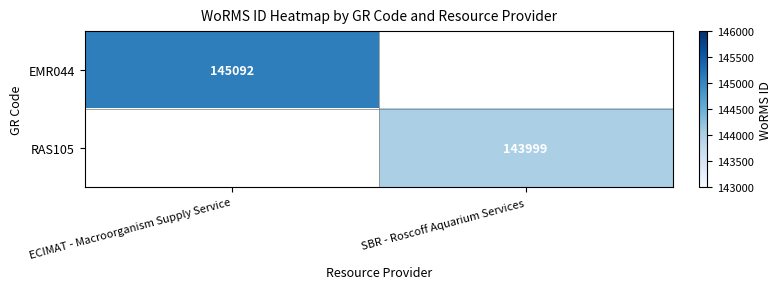

Is the value of EMR044 at ECIMAT - Macroorganism Supply Service greater than the value of RAS105 at SBR - Roscoff Aquarium Services?

Yes